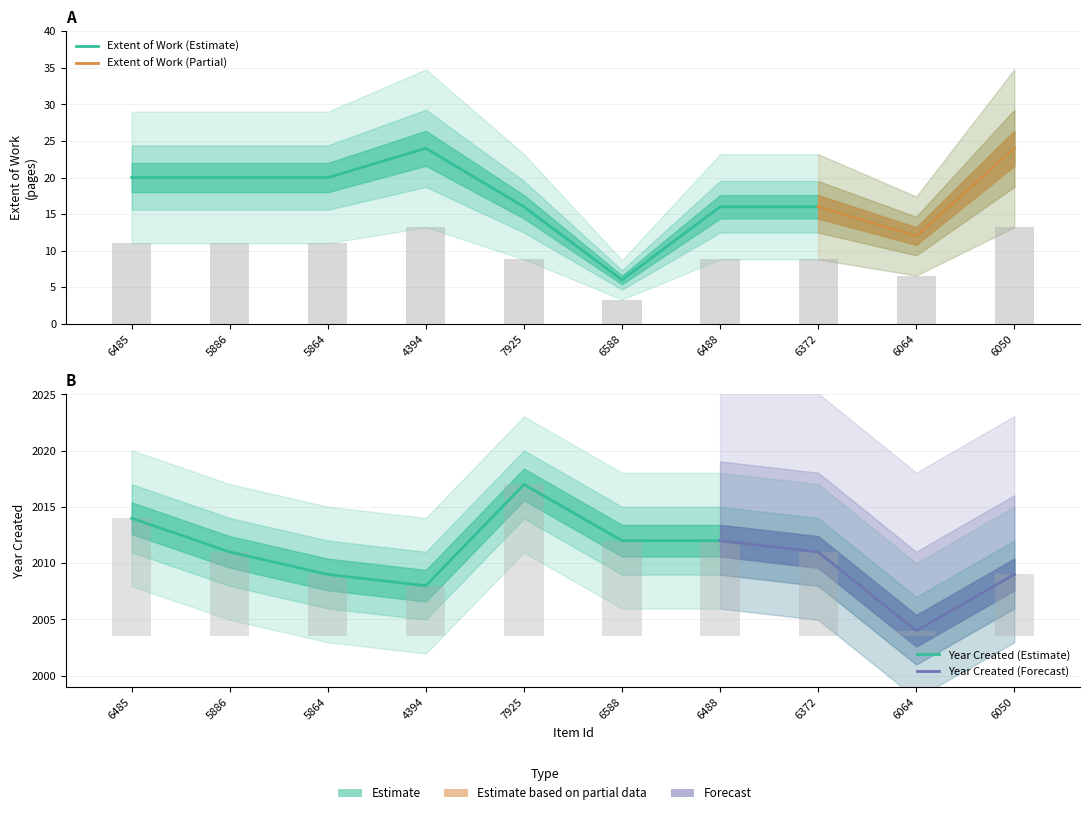

Count the number of values greater than 20.

2